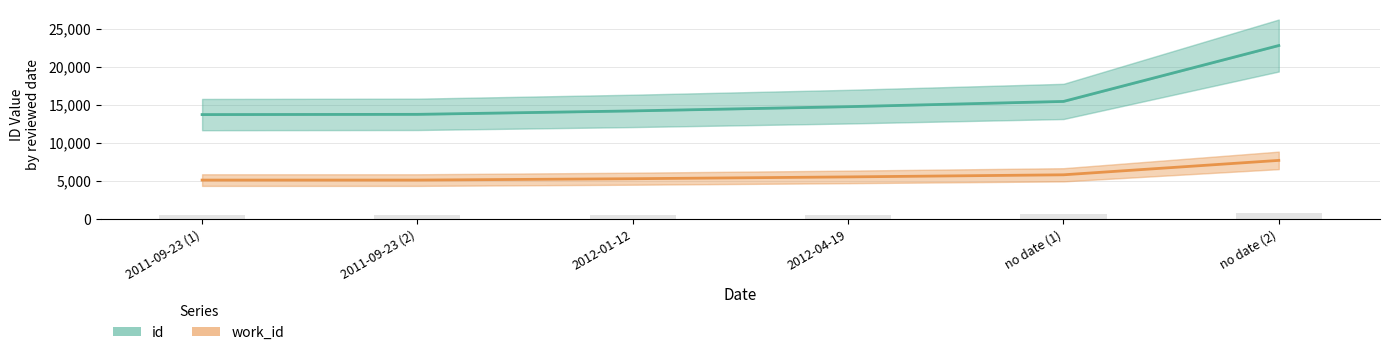

How many groups of bars are there?

6